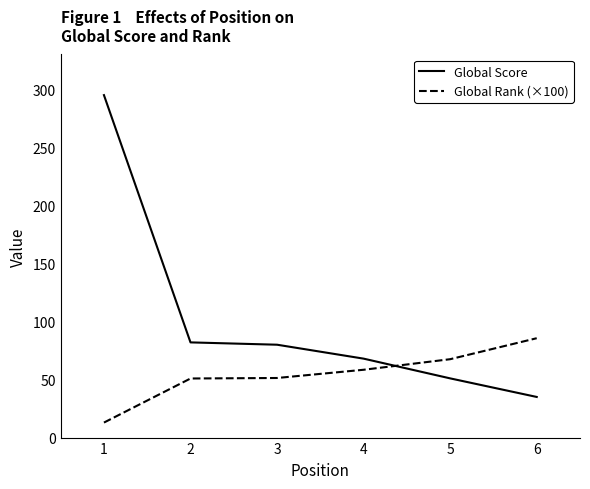

What is the average value of the Global Score series?

101.8